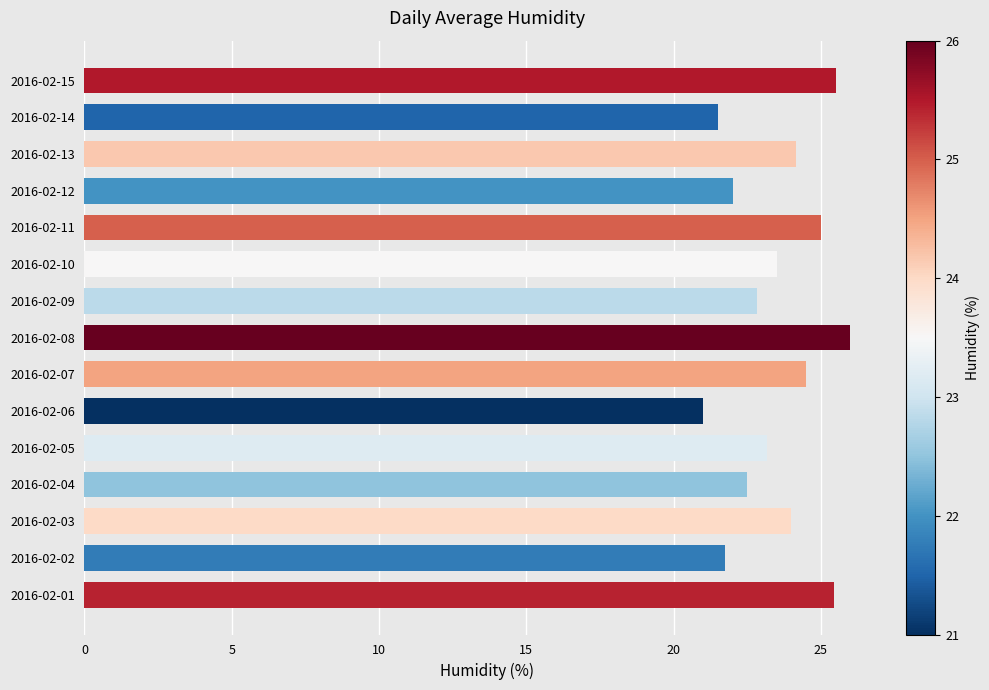

Count the number of categories in the chart.

15